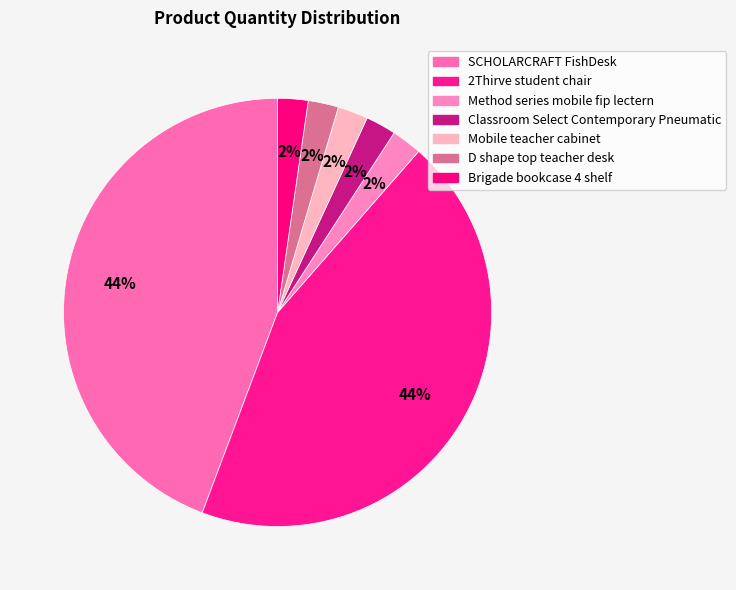

Rank the categories by value from lowest to highest.

Method series mobile fip lectern, Classroom Select Contemporary Pneumatic, Mobile teacher cabinet, D shape top teacher desk, Brigade bookcase 4 shelf, SCHOLARCRAFT FishDesk, 2Thirve student chair